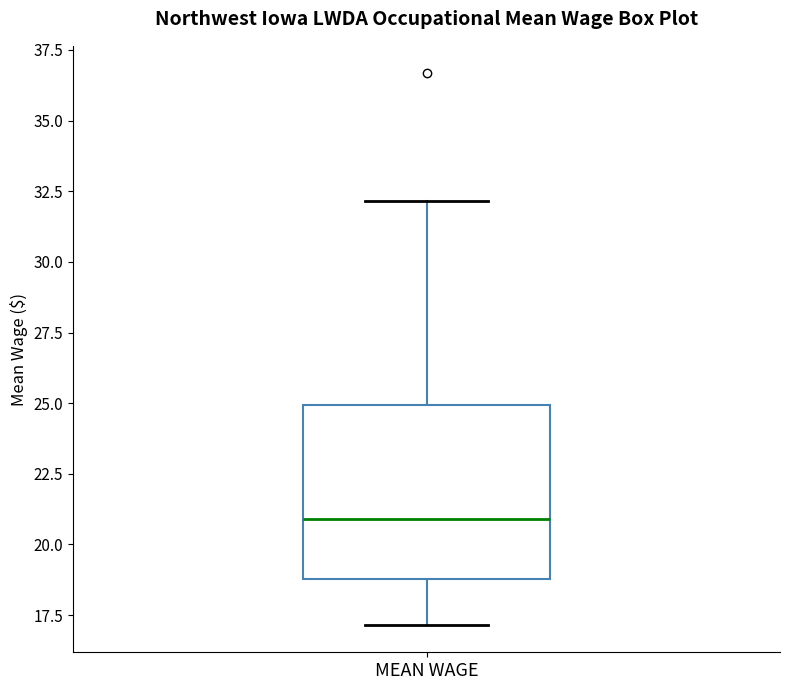

Read this box plot against the y-axis: the position of the median line, the range covered by the box, and the ends of both whiskers. The values are not printed on the chart, so give them approximately, as read against the axis.

median 21, box 19 to 25, whiskers 17 to 32